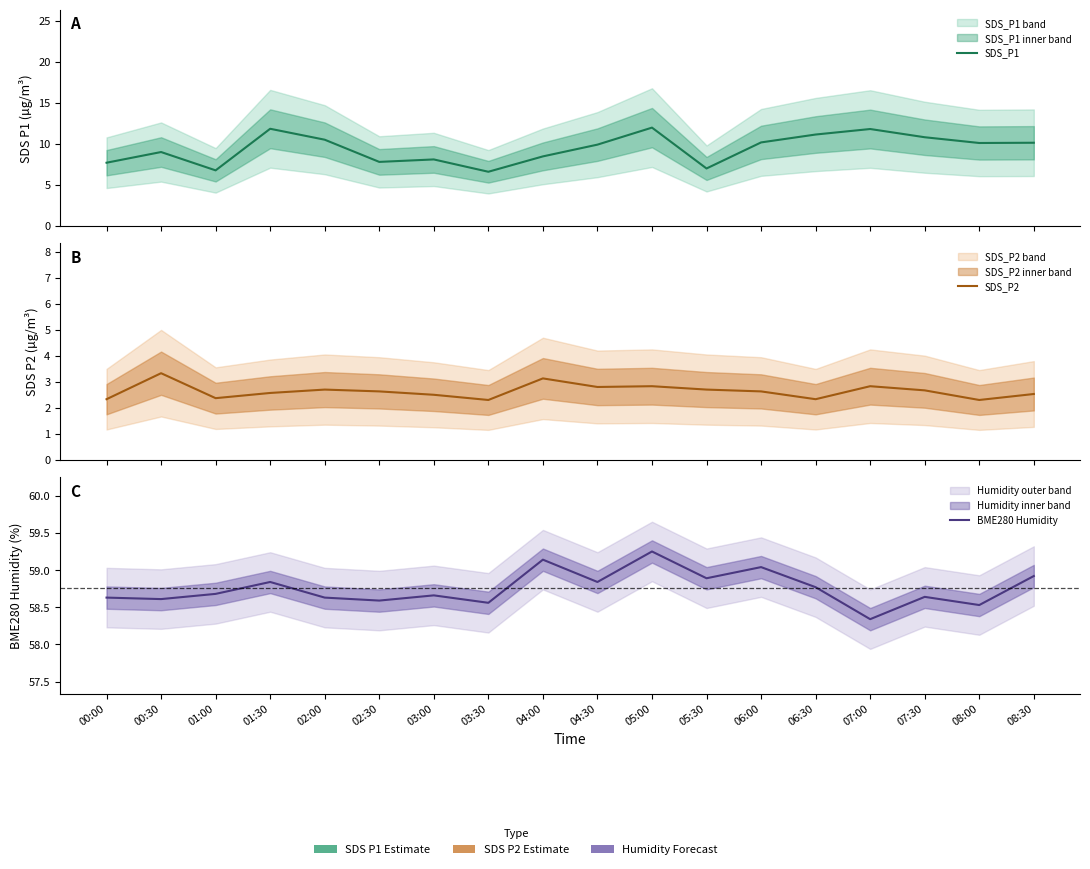

What are all the series names shown in the legend?

SDS_P1, SDS_P2, BME280 Humidity